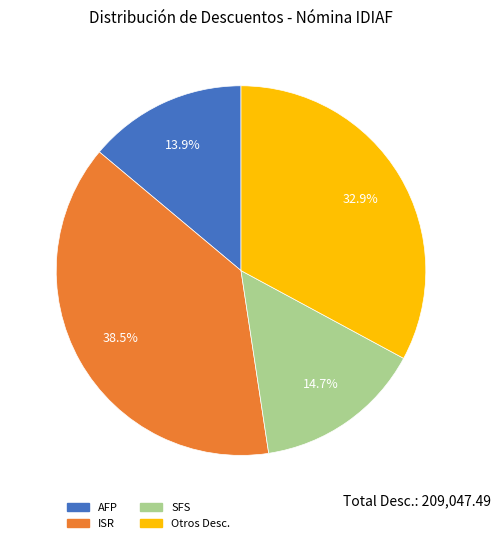

To the nearest percent, what is the combined percentage of SFS and Otros Desc.?

48%